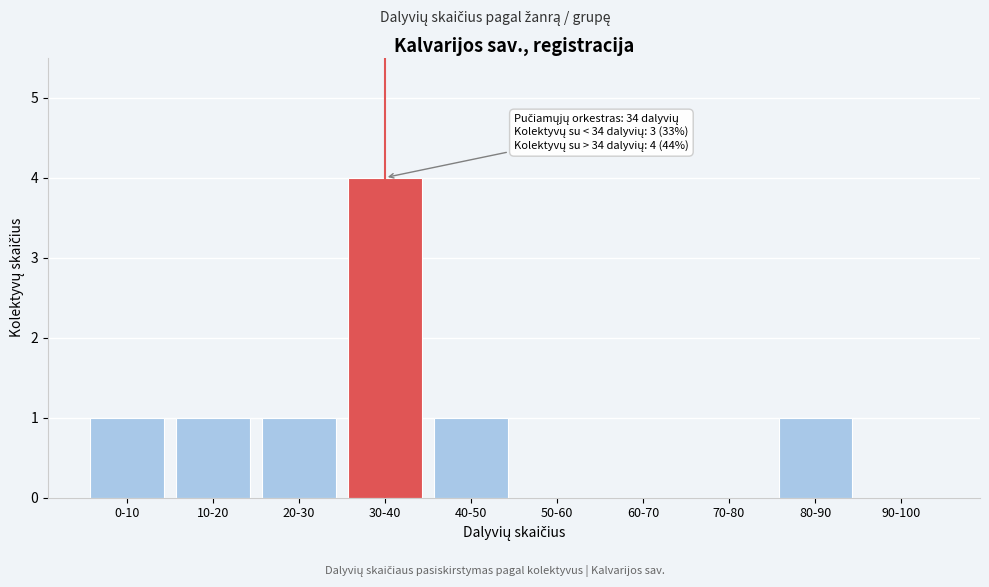

Reading left to right, transcribe all the data shown in this chart.

0-10=1	10-20=1	20-30=1	30-40=4	40-50=1	50-60=0	60-70=0	70-80=0	80-90=1	90-100=0